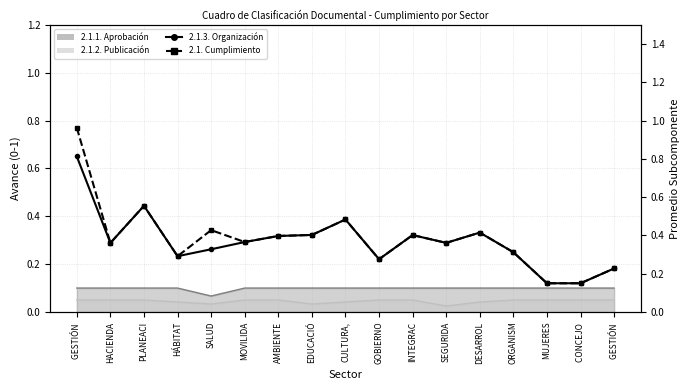

The 2.1.3. Organización series shows 0.3 at ORGANISM. True or false?

True